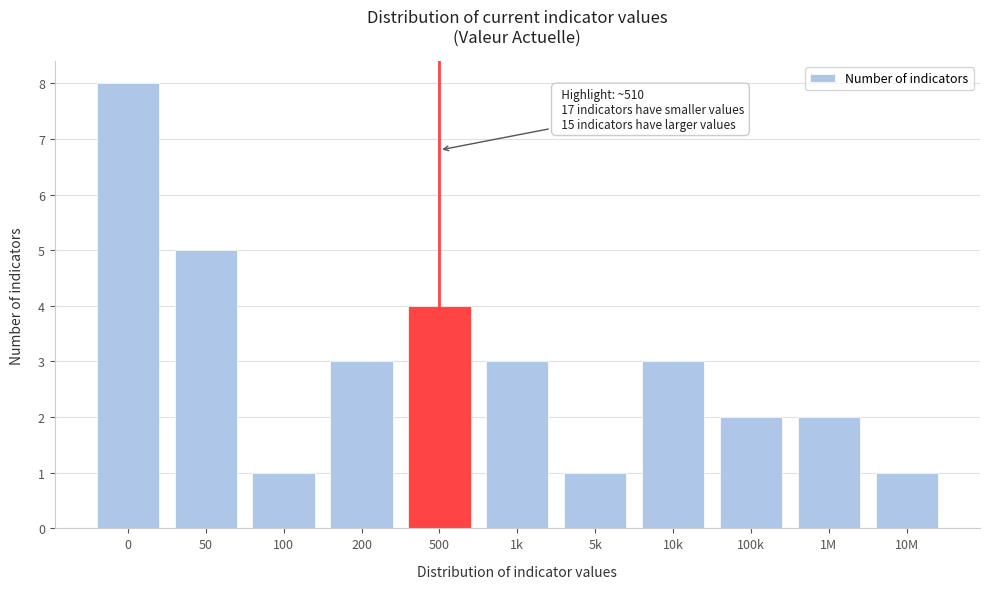

Reading left to right, what are all the values shown in this chart?

0=8	50=5	100=1	200=3	500=4	1k=3	5k=1	10k=3	100k=2	1M=2	10M=1